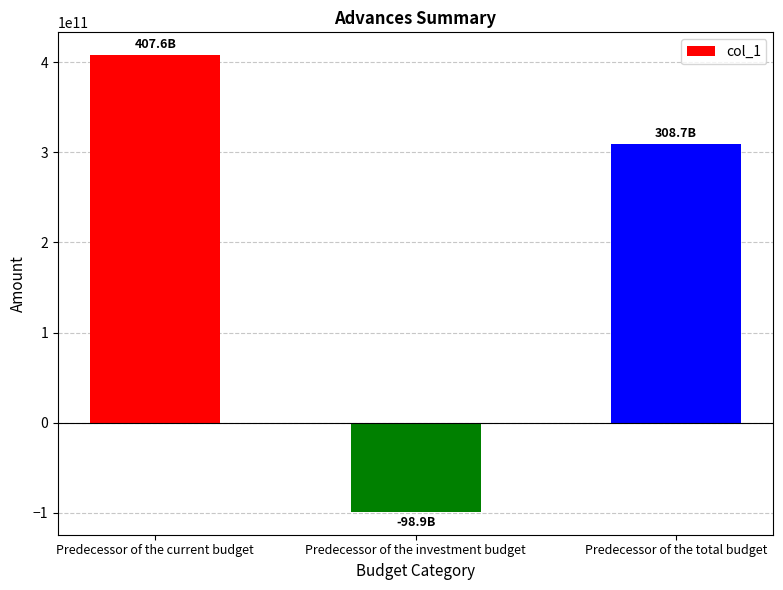

What is the change in value from Predecessor of the investment budget to Predecessor of the total budget?

+407646177404.3